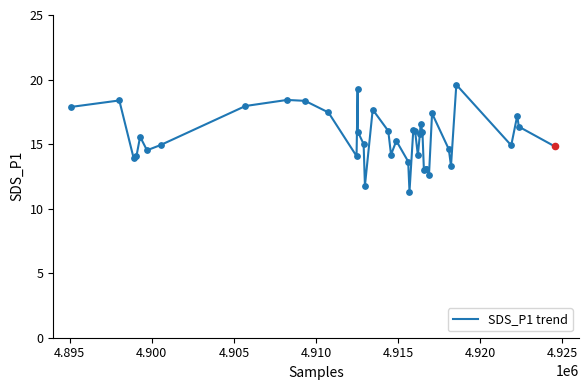

What is the greatest value displayed?

19.6